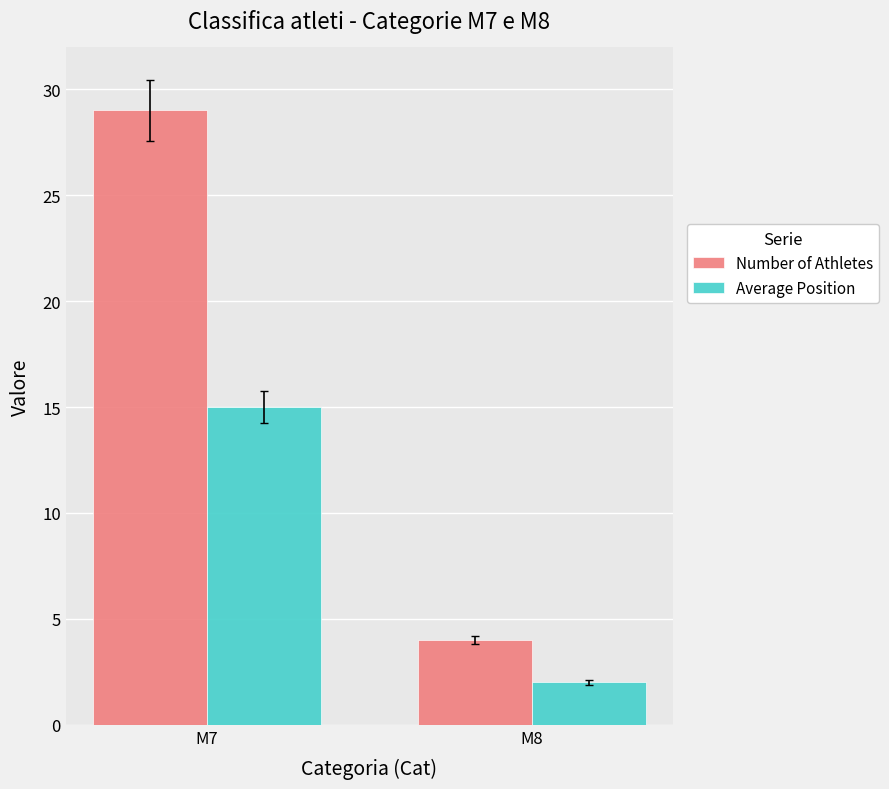

How many categories are shown in the chart?

2